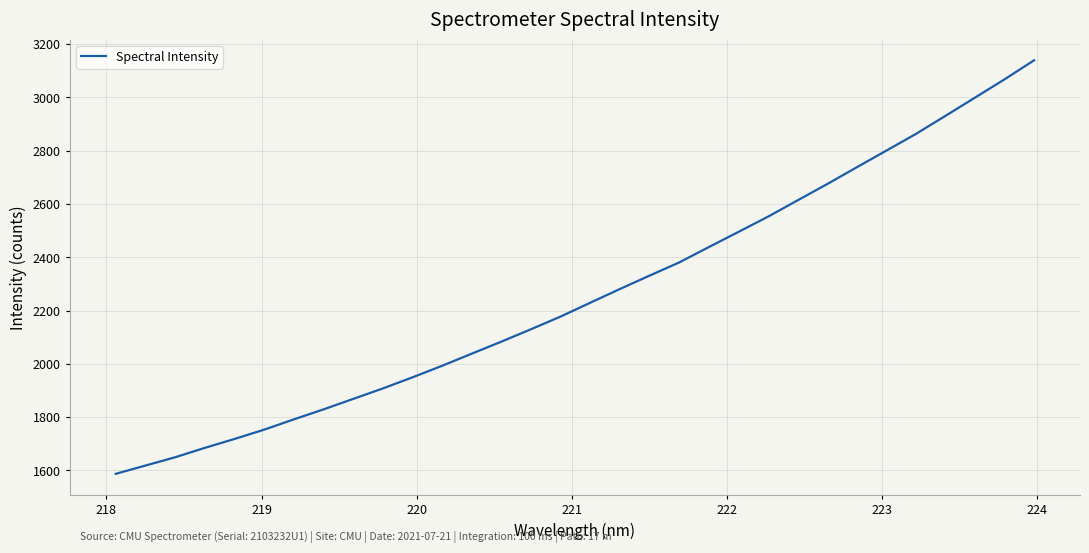

What is the smallest value displayed?

1587.0